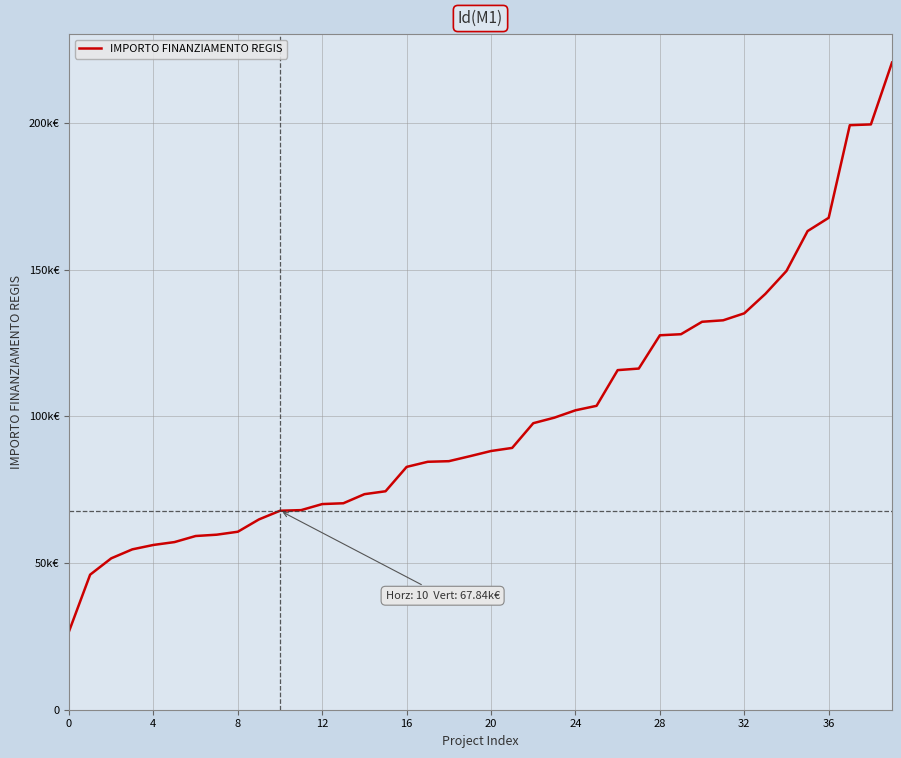

Does the chart display data point markers on the line(s)?

No